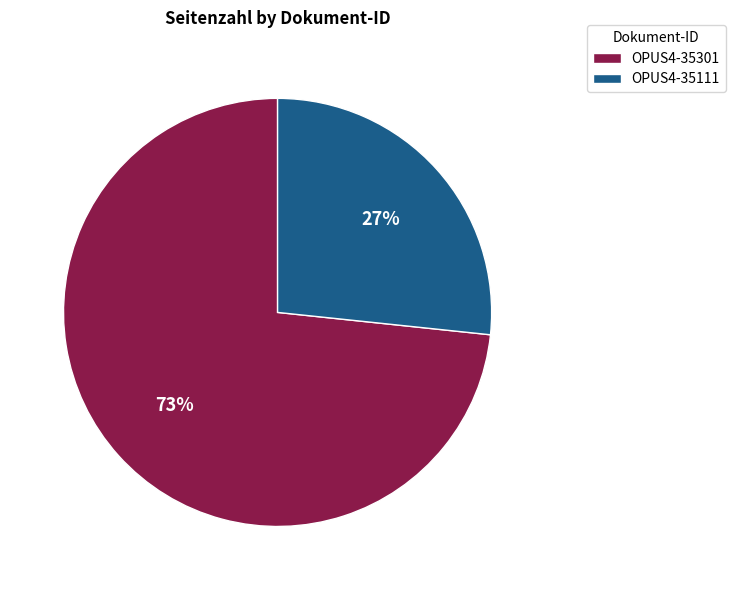

Which slice is the largest?

OPUS4-35301